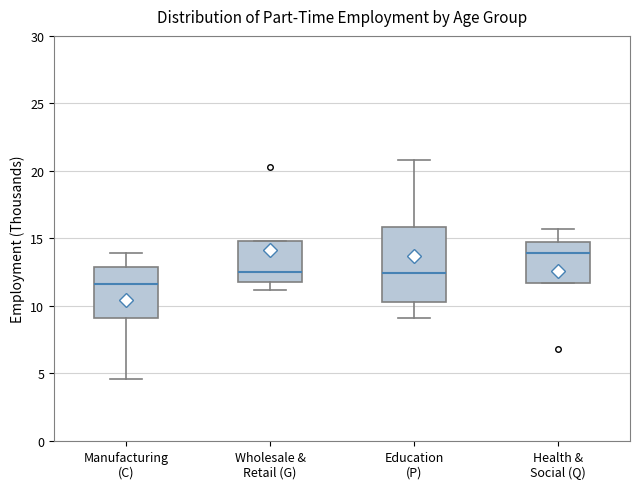

Comparing the boxes themselves (not the whiskers), which one is the tallest?

Education (P)